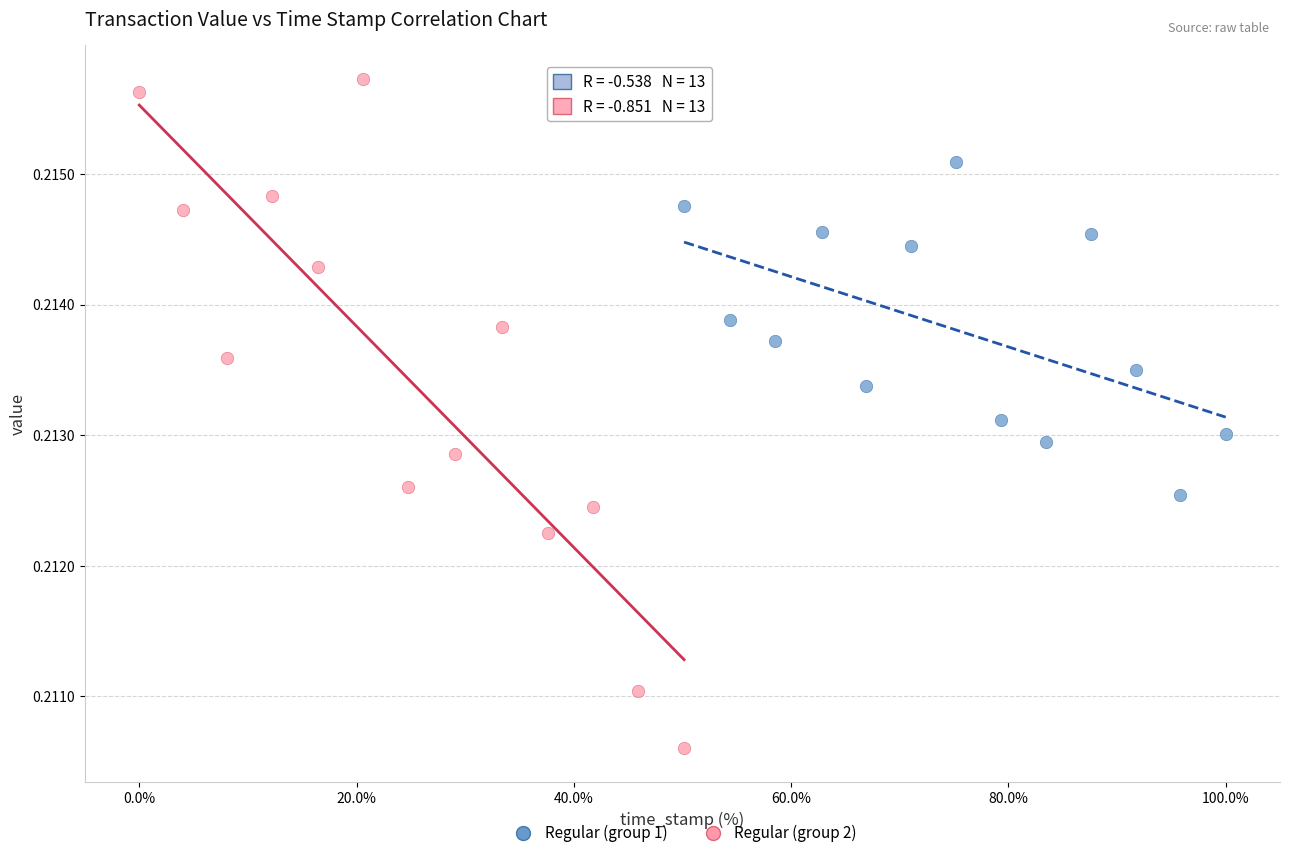

Which series has the widest spread of Y values?

Regular (group 2)